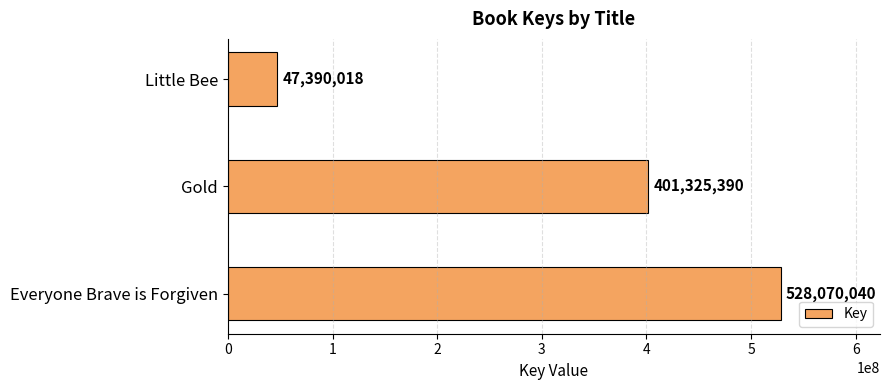

What is the minimum value shown in the chart?

47390018